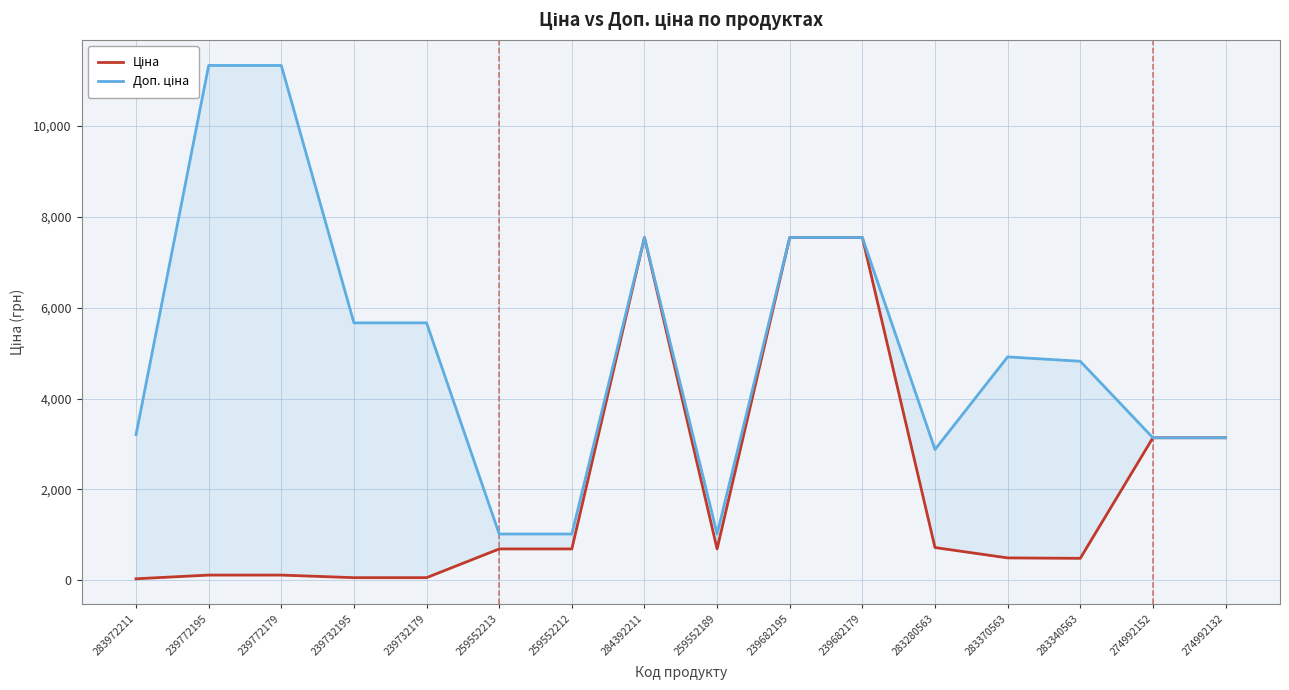

What is the average value of the Ціна series?

2065.3